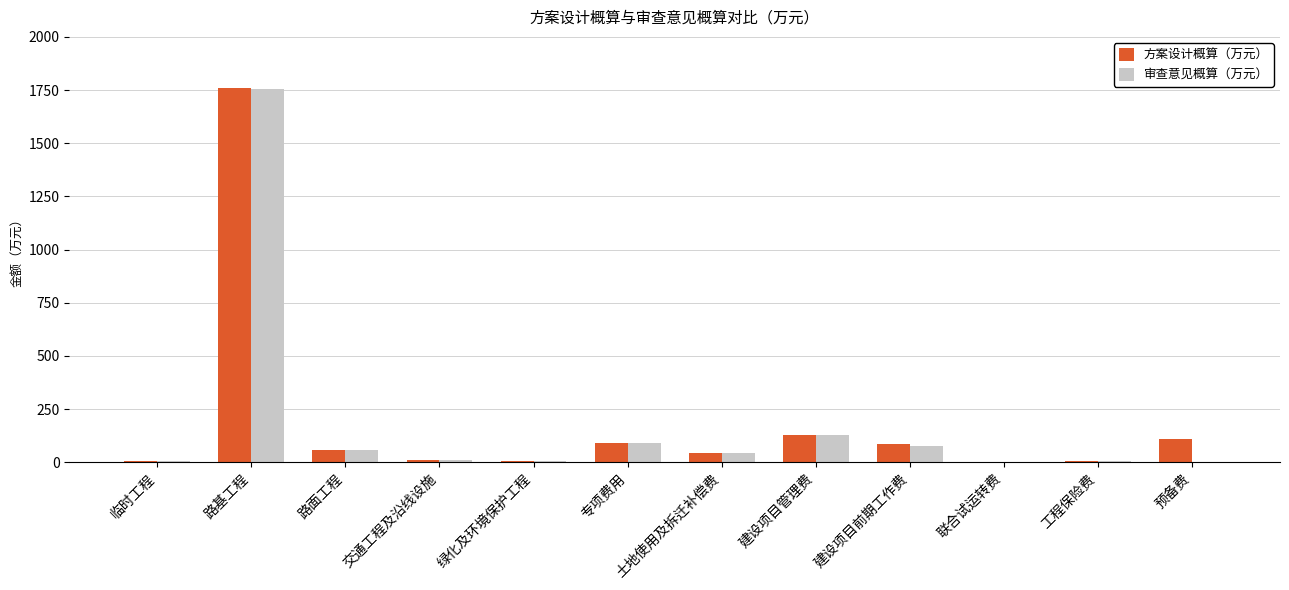

What is the sum of the 审查意见概算（万元） values at 土地使用及拆迁补偿费 and 建设项目前期工作费?

122.0